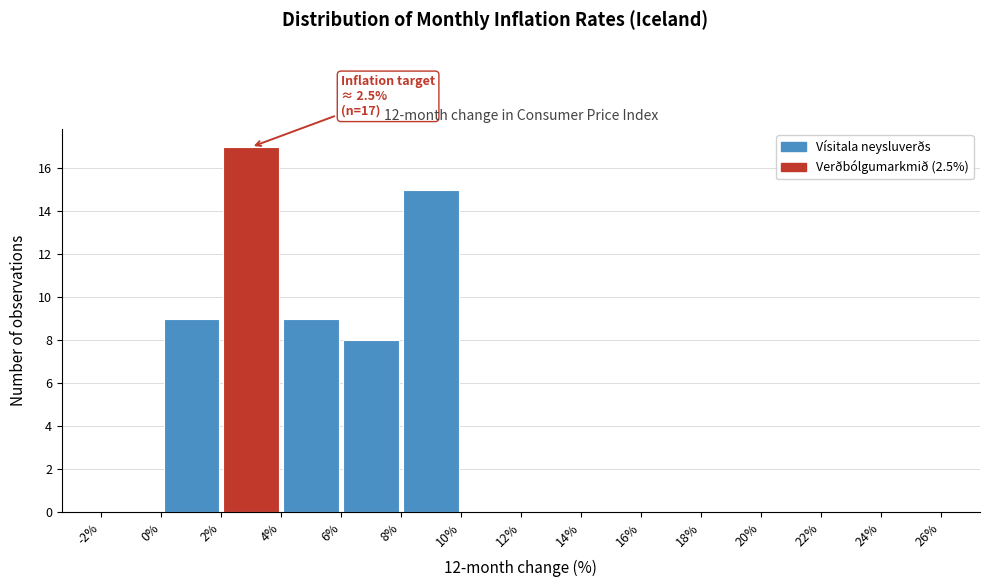

Which range on the x-axis has the tallest bar?

2% to 4%